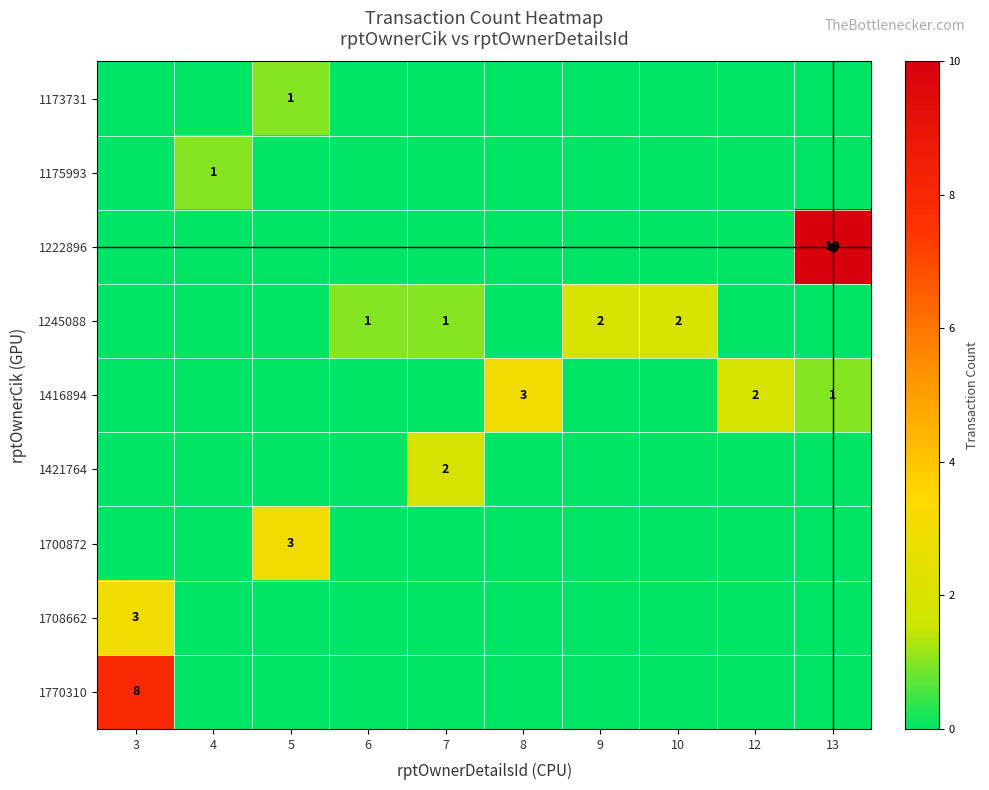

Which category has the highest value in the 1700872 series?

5